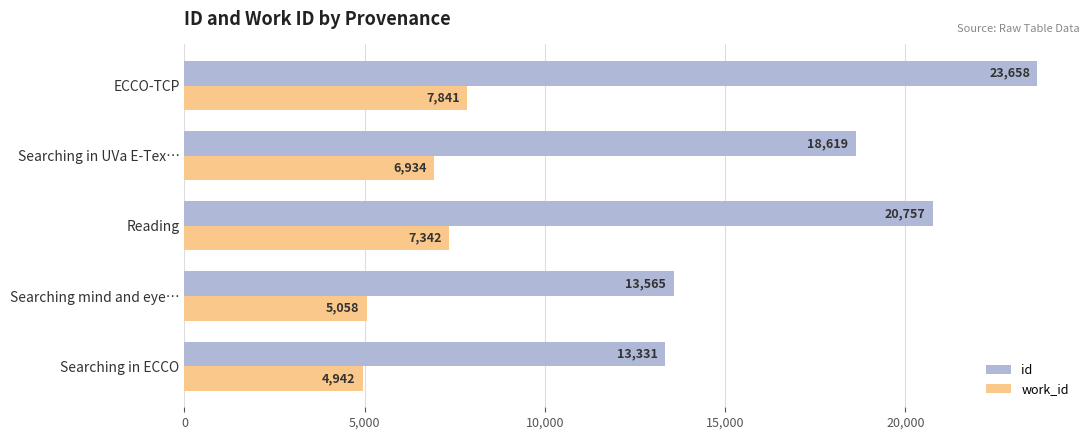

At how many categories does at least one series exceed 19866?

2